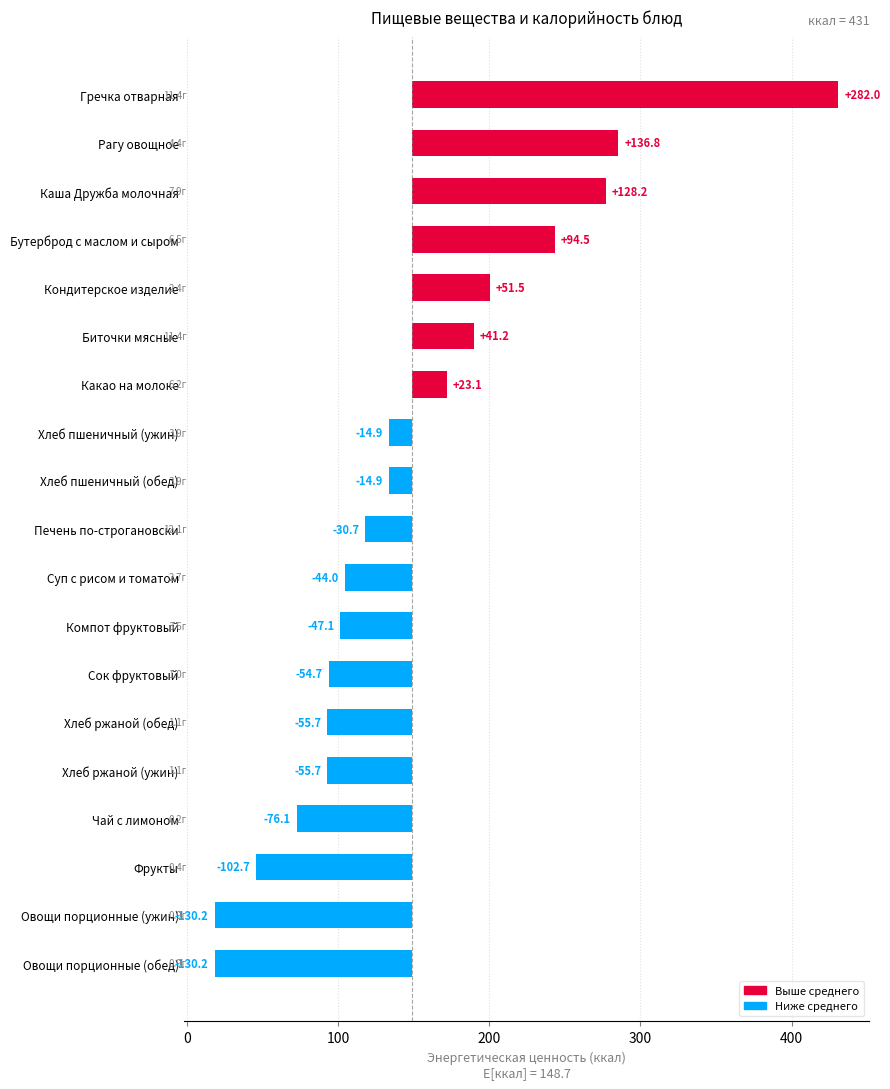

The chart shows a value of 134.5 at Бутерброд с маслом и сыром. True or false?

False